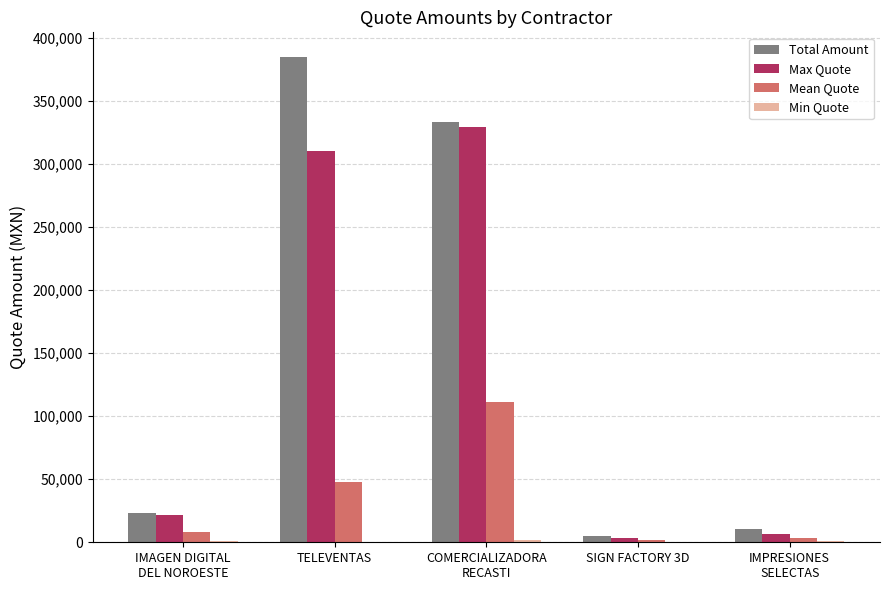

Which series has the largest total across all categories?

Total Amount